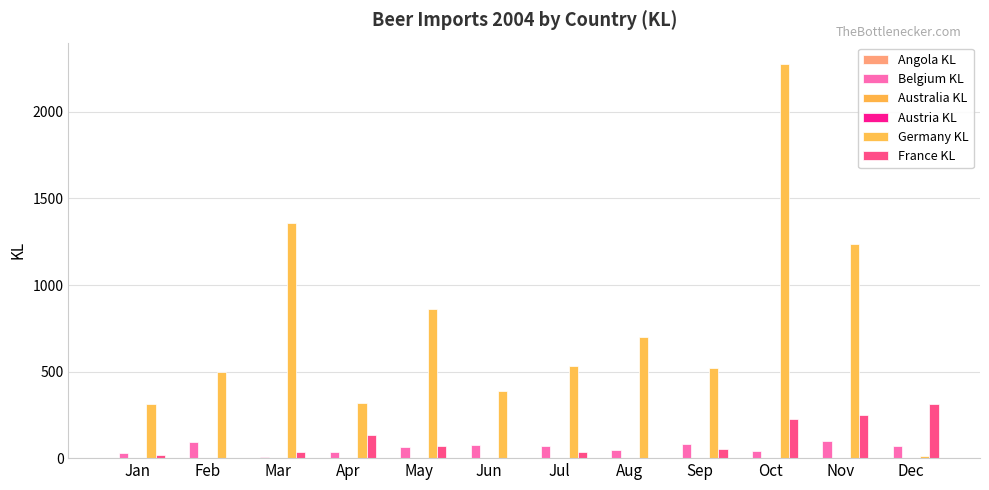

Between Mar and May, which series saw the biggest shift?

Germany KL